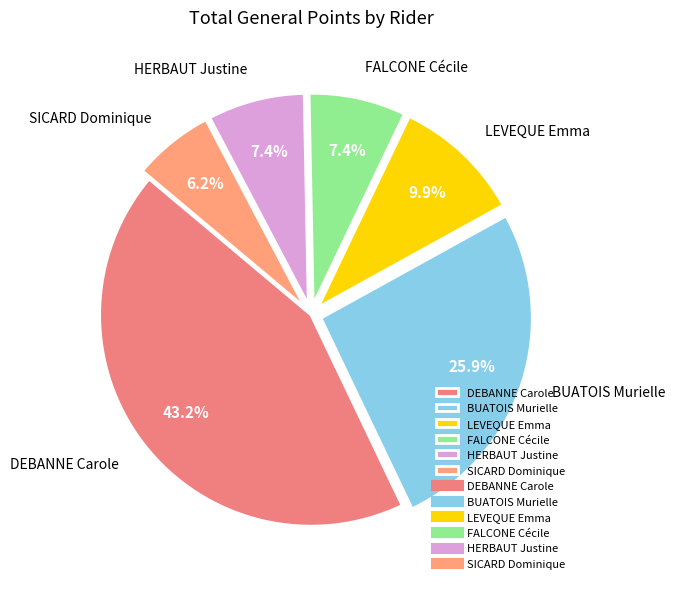

True or false: FALCONE Cécile accounts for 13% of the total.

False